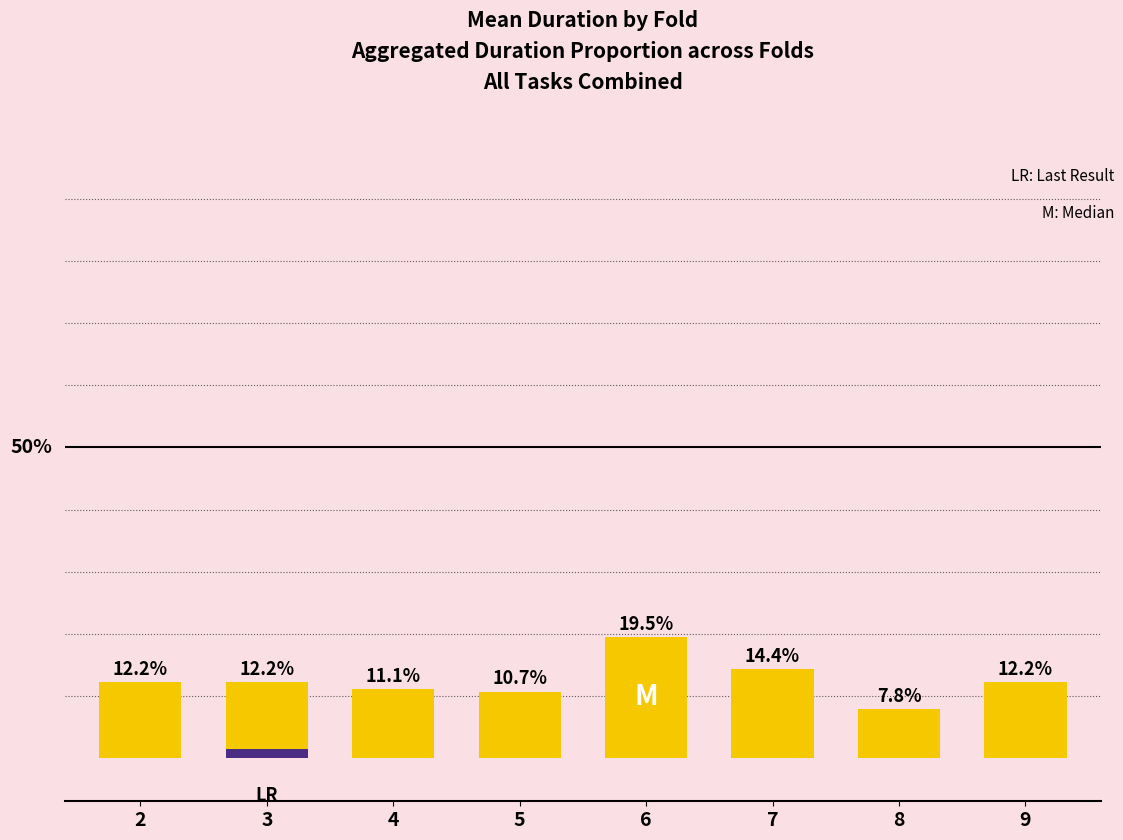

Which series has the widest spread of values?

duration